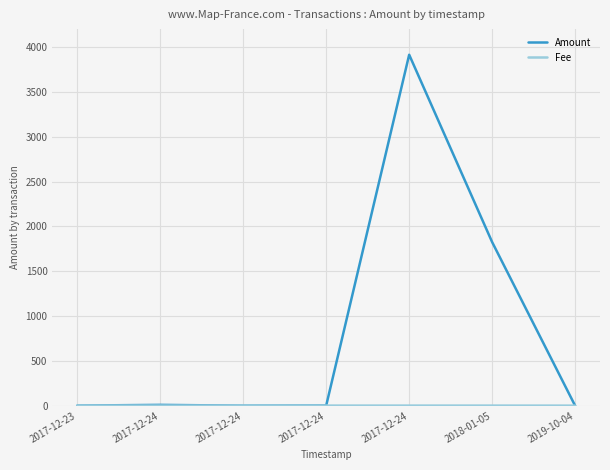

Which series ends up on top after the final intersection of Fee and Amount?

Fee